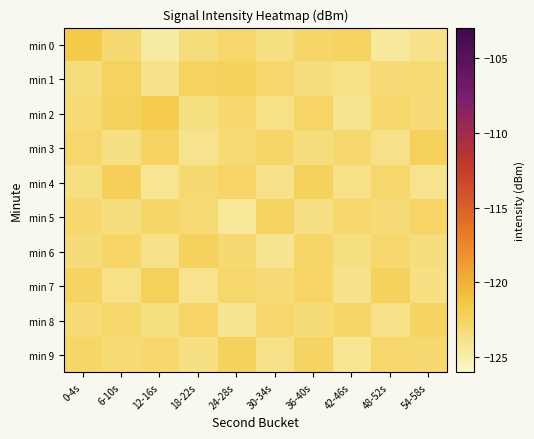

Reading left to right, list all the values displayed in this chart.

min 0: 0-4s=-121.7	6-10s=-123.0	12-16s=-124.7	18-22s=-123.3	24-28s=-122.8	30-34s=-123.5	36-40s=-122.7	42-46s=-122.4	48-52s=-124.4	54-58s=-123.9
min 1: 0-4s=-123.3	6-10s=-122.4	12-16s=-123.8	18-22s=-122.4	24-28s=-122.3	30-34s=-122.8	36-40s=-123.4	42-46s=-123.7	48-52s=-123.2	54-58s=-123.1
min 2: 0-4s=-123.1	6-10s=-122.4	12-16s=-121.8	18-22s=-123.5	24-28s=-122.9	30-34s=-123.7	36-40s=-122.6	42-46s=-124.1	48-52s=-122.8	54-58s=-123.2
min 3: 0-4s=-122.8	6-10s=-123.6	12-16s=-122.5	18-22s=-124.0	24-28s=-123.1	30-34s=-122.7	36-40s=-123.4	42-46s=-122.9	48-52s=-123.8	54-58s=-122.3
min 4: 0-4s=-123.5	6-10s=-122.1	12-16s=-124.2	18-22s=-123.0	24-28s=-122.6	30-34s=-123.9	36-40s=-122.4	42-46s=-123.7	48-52s=-122.8	54-58s=-124.0
min 5: 0-4s=-122.9	6-10s=-123.4	12-16s=-122.7	18-22s=-123.1	24-28s=-124.3	30-34s=-122.5	36-40s=-123.6	42-46s=-122.8	48-52s=-123.2	54-58s=-122.6
min 6: 0-4s=-123.3	6-10s=-122.6	12-16s=-123.8	18-22s=-122.4	24-28s=-123.0	30-34s=-124.1	36-40s=-122.7	42-46s=-123.5	48-52s=-122.9	54-58s=-123.4
min 7: 0-4s=-122.5	6-10s=-123.7	12-16s=-122.3	18-22s=-124.0	24-28s=-122.8	30-34s=-123.2	36-40s=-122.6	42-46s=-123.9	48-52s=-122.4	54-58s=-123.6
min 8: 0-4s=-123.2	6-10s=-122.8	12-16s=-123.5	18-22s=-122.6	24-28s=-124.1	30-34s=-122.9	36-40s=-123.3	42-46s=-122.7	48-52s=-123.8	54-58s=-122.5
min 9: 0-4s=-122.7	6-10s=-123.1	12-16s=-122.9	18-22s=-123.6	24-28s=-122.4	30-34s=-123.8	36-40s=-122.5	42-46s=-124.2	48-52s=-122.8	54-58s=-123.0